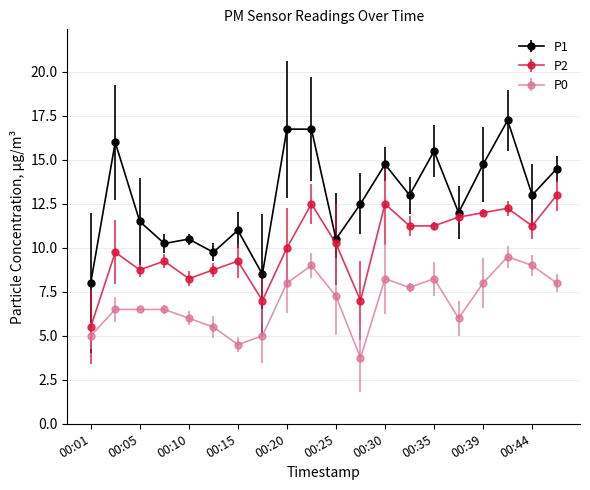

What is the smallest value displayed?

3.8